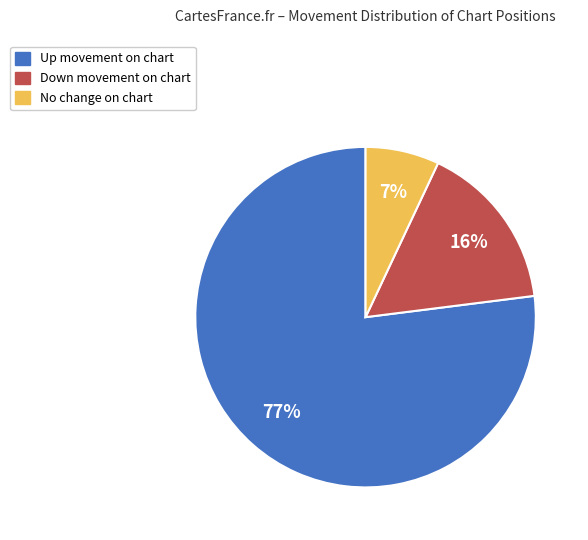

Does any single category account for the majority?

Yes